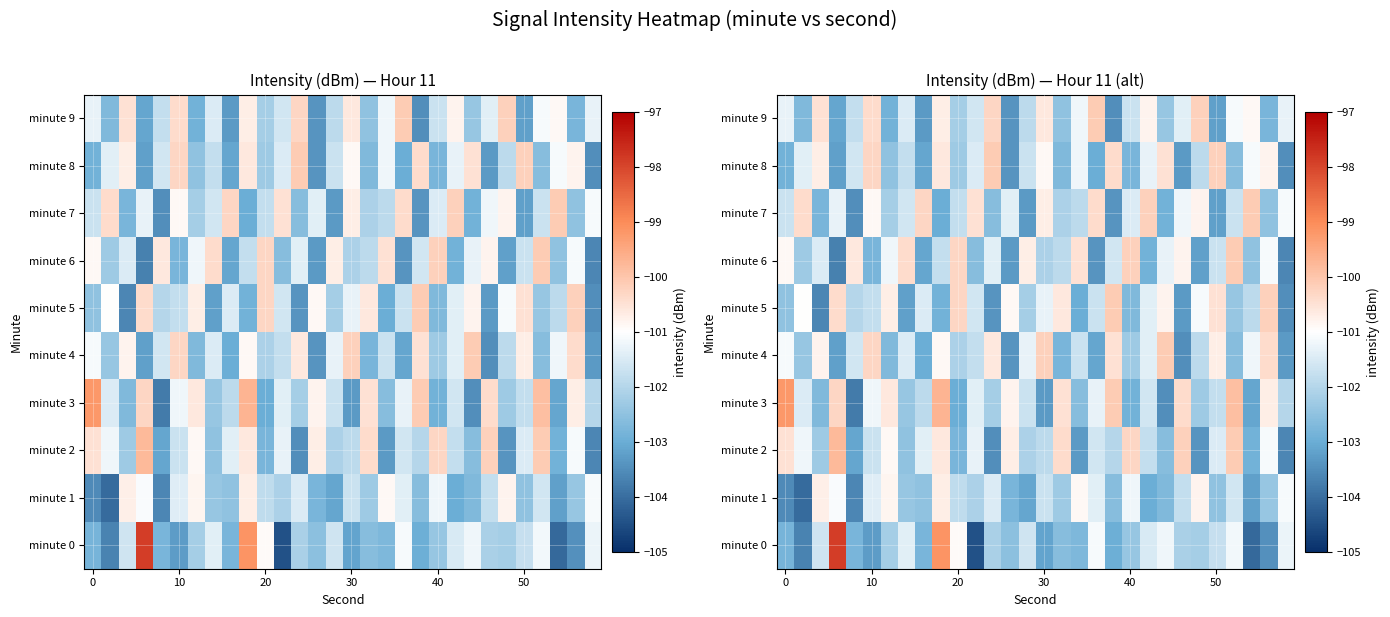

What is the difference between the second highest and second lowest values in the minute 4 series?

3.2